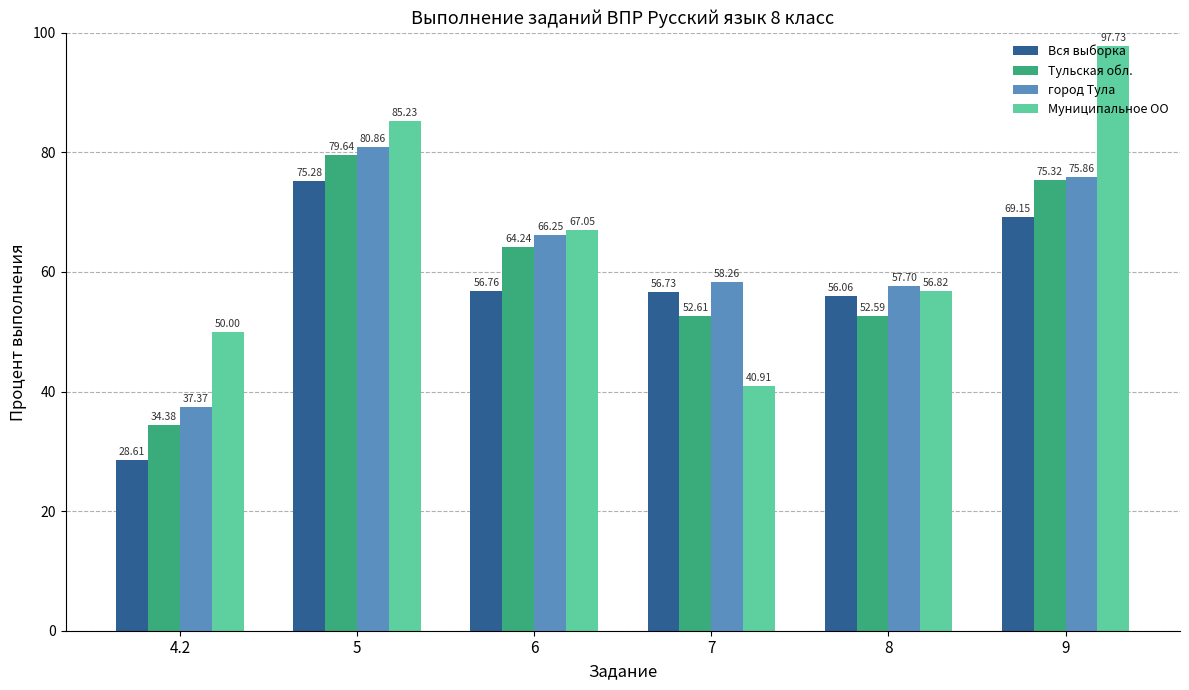

The value of Тульская обл. at 5 is 79.6. True or false?

True